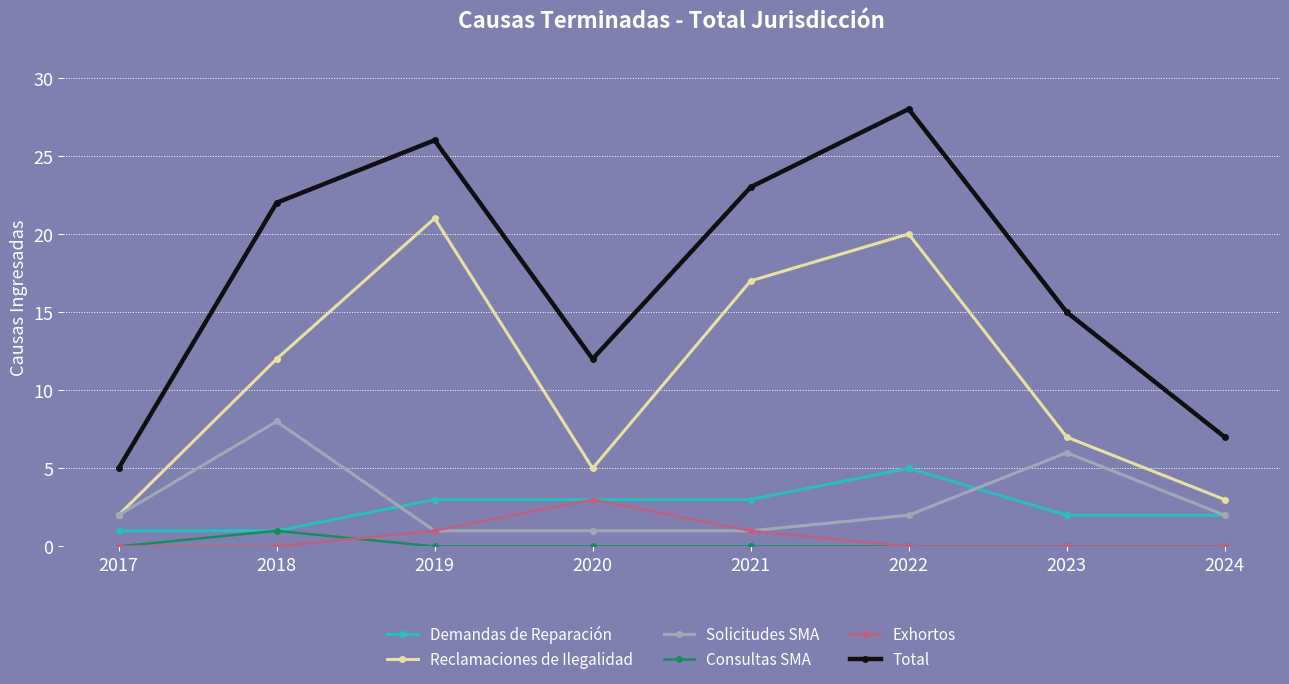

In Solicitudes SMA, how many points are higher than both neighbors (excluding endpoints)?

2